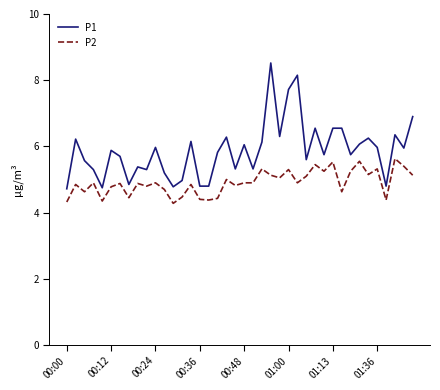

Rank the series by their maximum value, from highest to lowest.

P1, P2